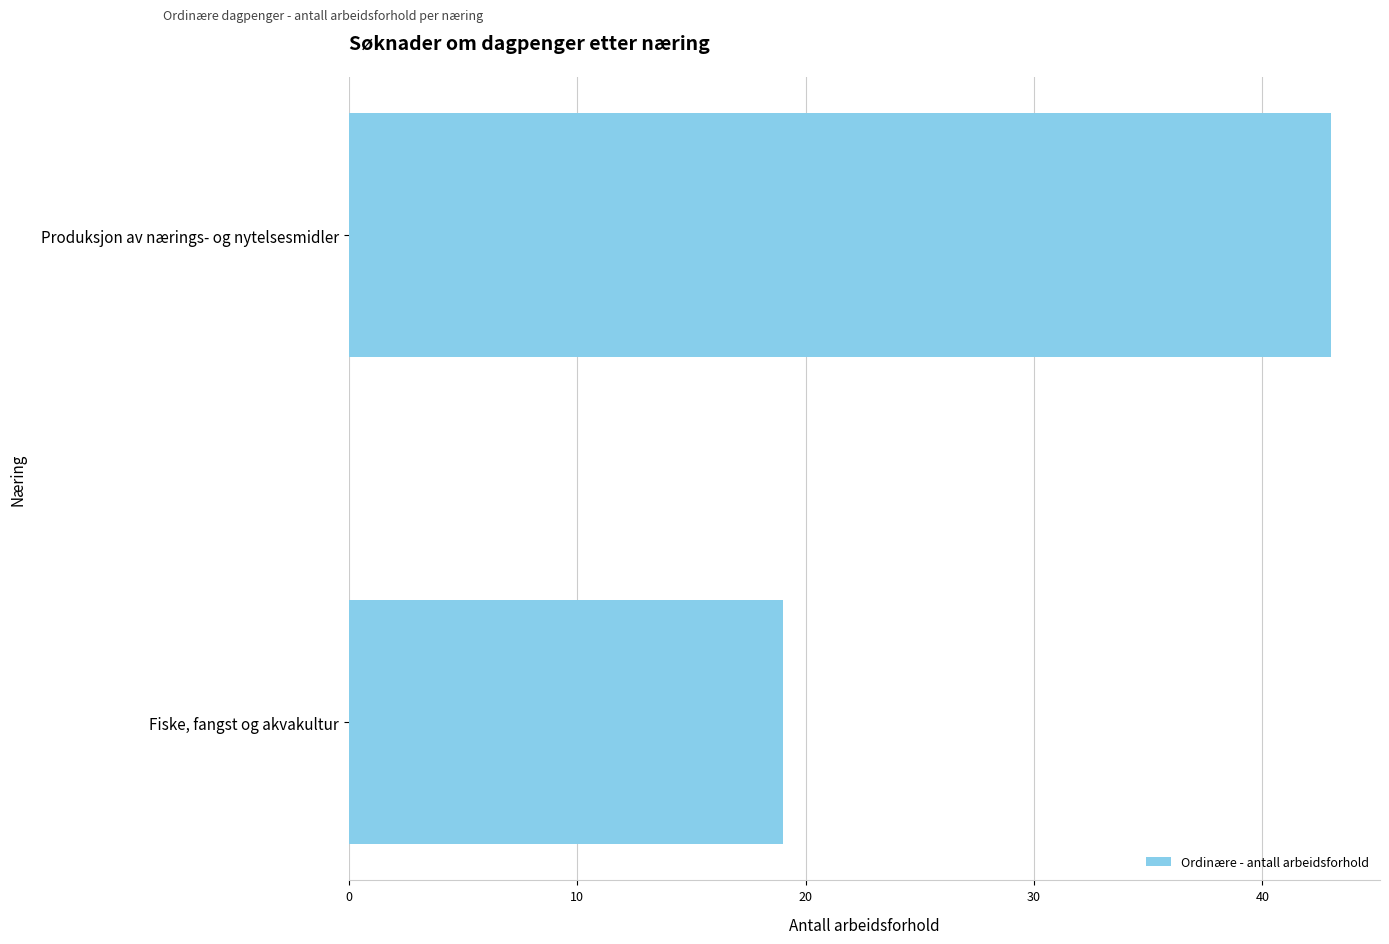

What is the difference between the maximum and minimum values?

24